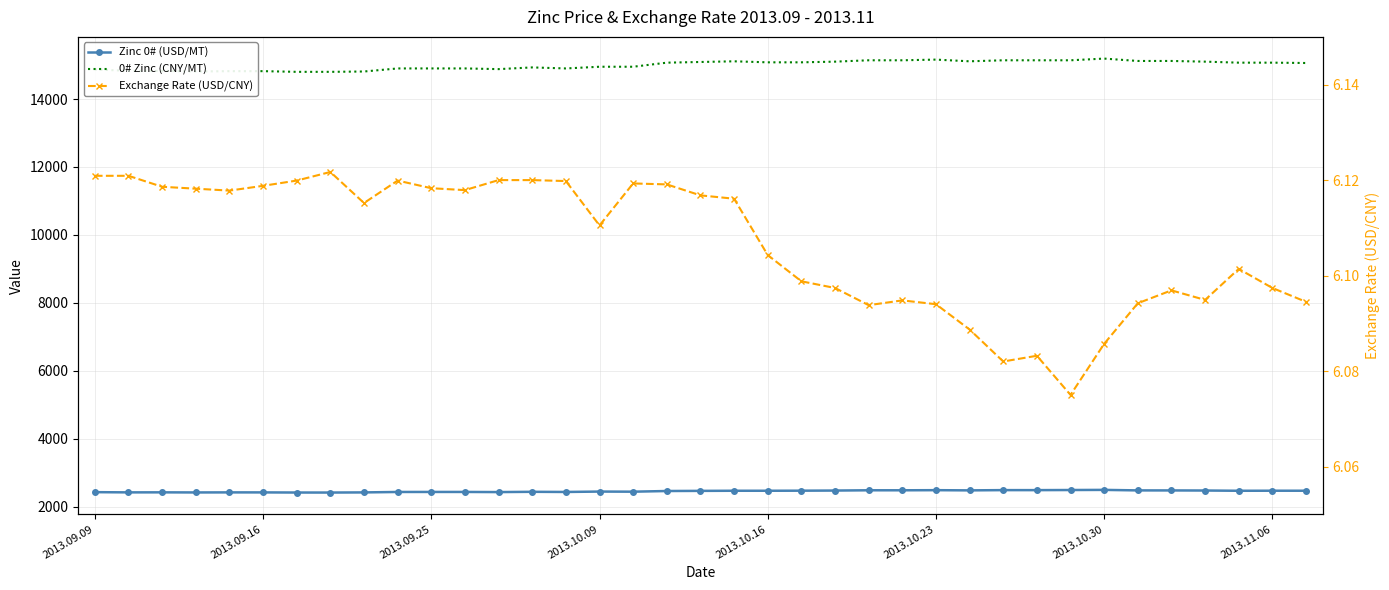

Which series changed the most between 2013.09.09 and 2013.10.16?

0# Zinc (CNY/MT)